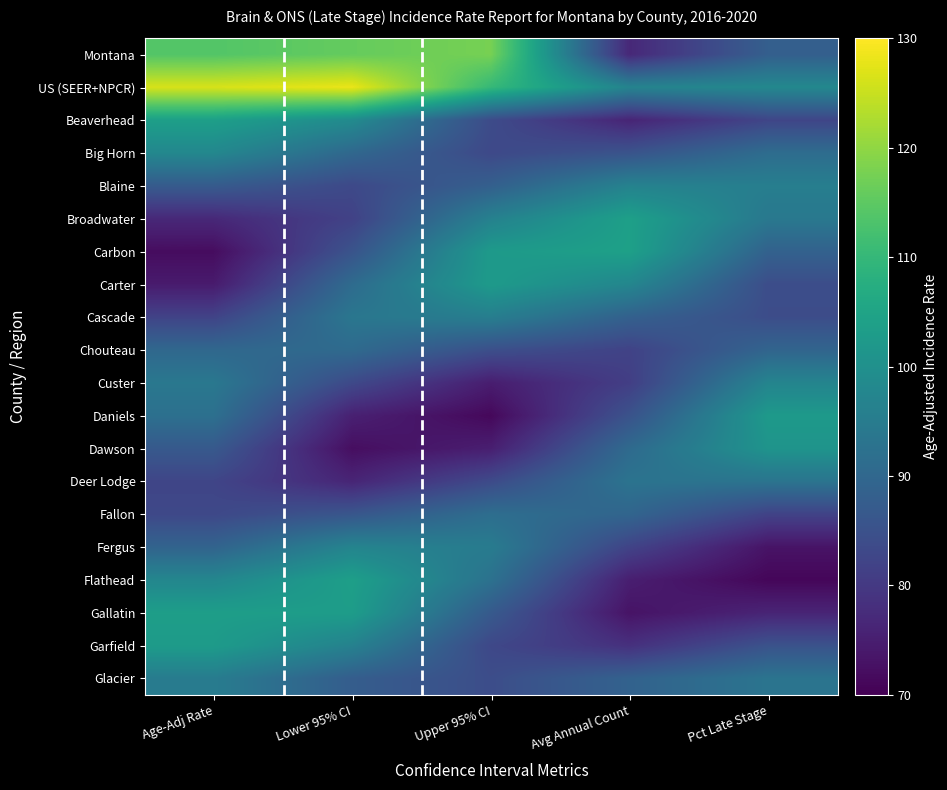

Reading left to right, extract all data points from this chart.

Montana: Age-Adj Rate=113.9	Lower 95% CI=115.9	Upper 95% CI=117.7	Avg Annual Count=76.8	Pct Late Stage=88.1
US (SEER+NPCR): Age-Adj Rate=126.4	Lower 95% CI=128.1	Upper 95% CI=110.2	Avg Annual Count=96.9	Pct Late Stage=98.0
Beaverhead: Age-Adj Rate=103.8	Lower 95% CI=98.8	Upper 95% CI=83.7	Avg Annual Count=76.1	Pct Late Stage=82.5
Big Horn: Age-Adj Rate=97.9	Lower 95% CI=90.1	Upper 95% CI=83.2	Avg Annual Count=85.5	Pct Late Stage=91.3
Blaine: Age-Adj Rate=87.2	Lower 95% CI=83.2	Upper 95% CI=88.2	Avg Annual Count=96.6	Pct Late Stage=95.7
Broadwater: Age-Adj Rate=76.8	Lower 95% CI=81.7	Upper 95% CI=96.3	Avg Annual Count=104.0	Pct Late Stage=94.1
Carbon: Age-Adj Rate=71.9	Lower 95% CI=85.5	Upper 95% CI=102.5	Avg Annual Count=104.1	Pct Late Stage=88.7
Carter: Age-Adj Rate=74.4	Lower 95% CI=91.0	Upper 95% CI=102.6	Avg Annual Count=97.6	Pct Late Stage=84.1
Cascade: Age-Adj Rate=82.1	Lower 95% CI=93.7	Upper 95% CI=95.5	Avg Annual Count=88.4	Pct Late Stage=84.1
Chouteau: Age-Adj Rate=90.1	Lower 95% CI=90.7	Upper 95% CI=84.5	Avg Annual Count=81.9	Pct Late Stage=89.4
Custer: Age-Adj Rate=94.0	Lower 95% CI=83.2	Upper 95% CI=74.8	Avg Annual Count=81.0	Pct Late Stage=97.1
Daniels: Age-Adj Rate=92.1	Lower 95% CI=75.4	Upper 95% CI=71.3	Avg Annual Count=85.3	Pct Late Stage=102.3
Dawson: Age-Adj Rate=86.7	Lower 95% CI=72.2	Upper 95% CI=75.1	Avg Annual Count=90.8	Pct Late Stage=101.0
Deer Lodge: Age-Adj Rate=82.4	Lower 95% CI=76.2	Upper 95% CI=83.5	Avg Annual Count=92.9	Pct Late Stage=93.0
Fallon: Age-Adj Rate=83.0	Lower 95% CI=86.1	Upper 95% CI=91.6	Avg Annual Count=89.5	Pct Late Stage=81.9
Fergus: Age-Adj Rate=89.1	Lower 95% CI=97.1	Upper 95% CI=94.9	Avg Annual Count=82.1	Pct Late Stage=73.1
Flathead: Age-Adj Rate=97.7	Lower 95% CI=103.8	Upper 95% CI=92.4	Avg Annual Count=75.0	Pct Late Stage=71.0
Gallatin: Age-Adj Rate=103.5	Lower 95% CI=103.2	Upper 95% CI=86.9	Avg Annual Count=73.1	Pct Late Stage=76.1
Garfield: Age-Adj Rate=102.8	Lower 95% CI=96.4	Upper 95% CI=83.0	Avg Annual Count=78.4	Pct Late Stage=85.3
Glacier: Age-Adj Rate=95.1	Lower 95% CI=87.7	Upper 95% CI=84.1	Avg Annual Count=88.8	Pct Late Stage=93.2